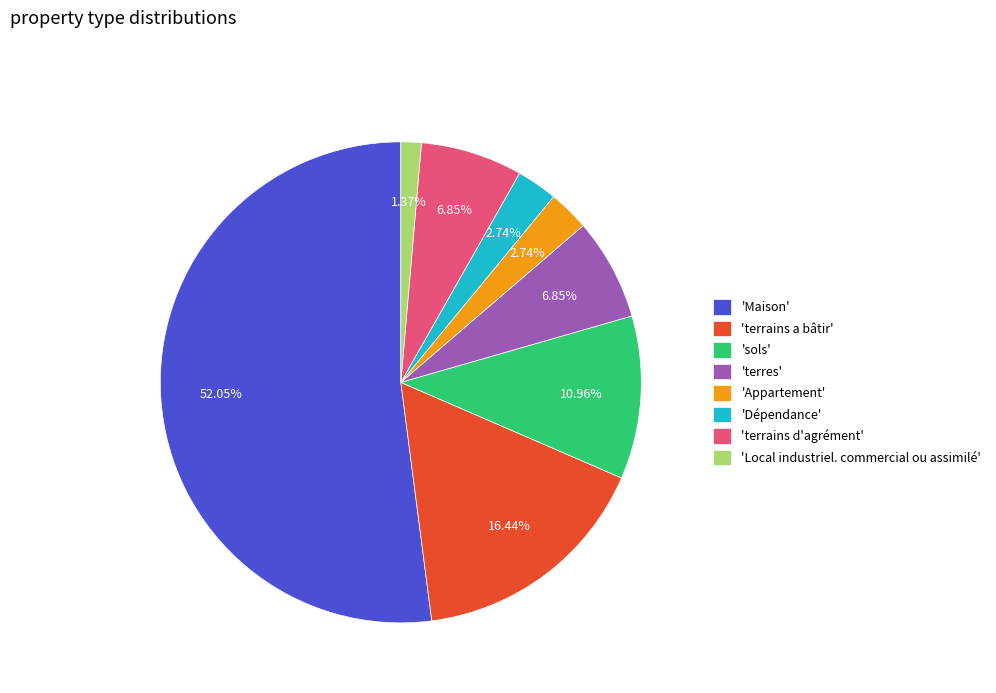

What is the smallest slice in the pie chart?

'Local industriel. commercial ou assimilé'